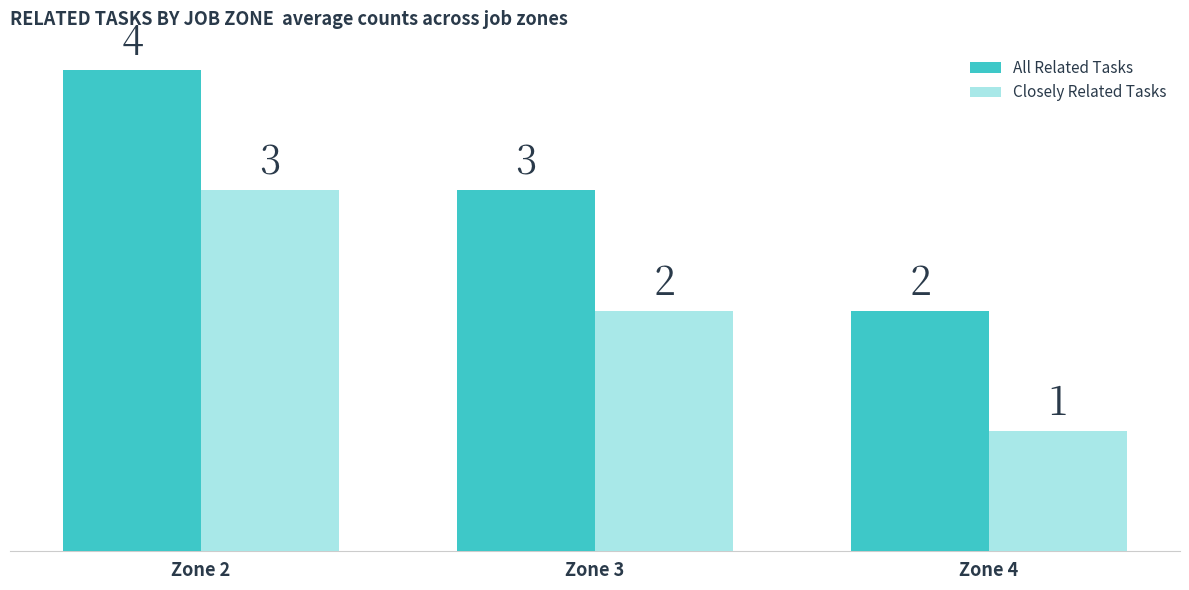

At which category is the sum across all series the highest?

Zone 2